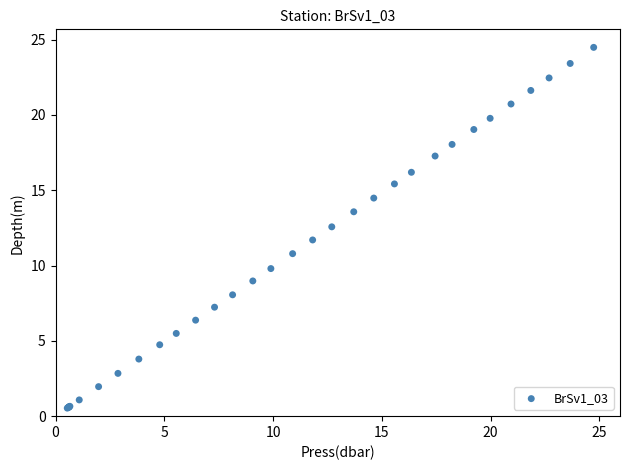

What Y value in the scatter plot is closest to 12?

11.7